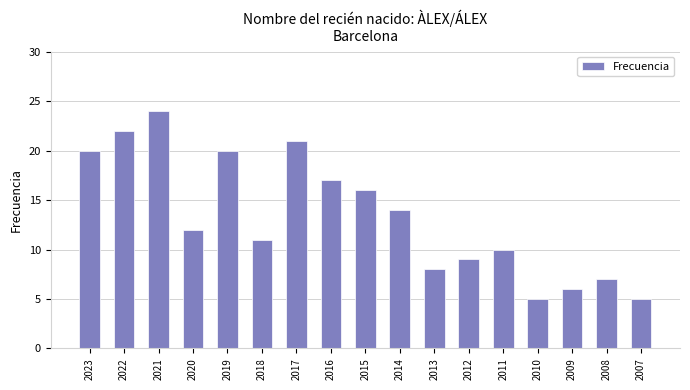

What is the change in value from 2022 to 2008?

-15